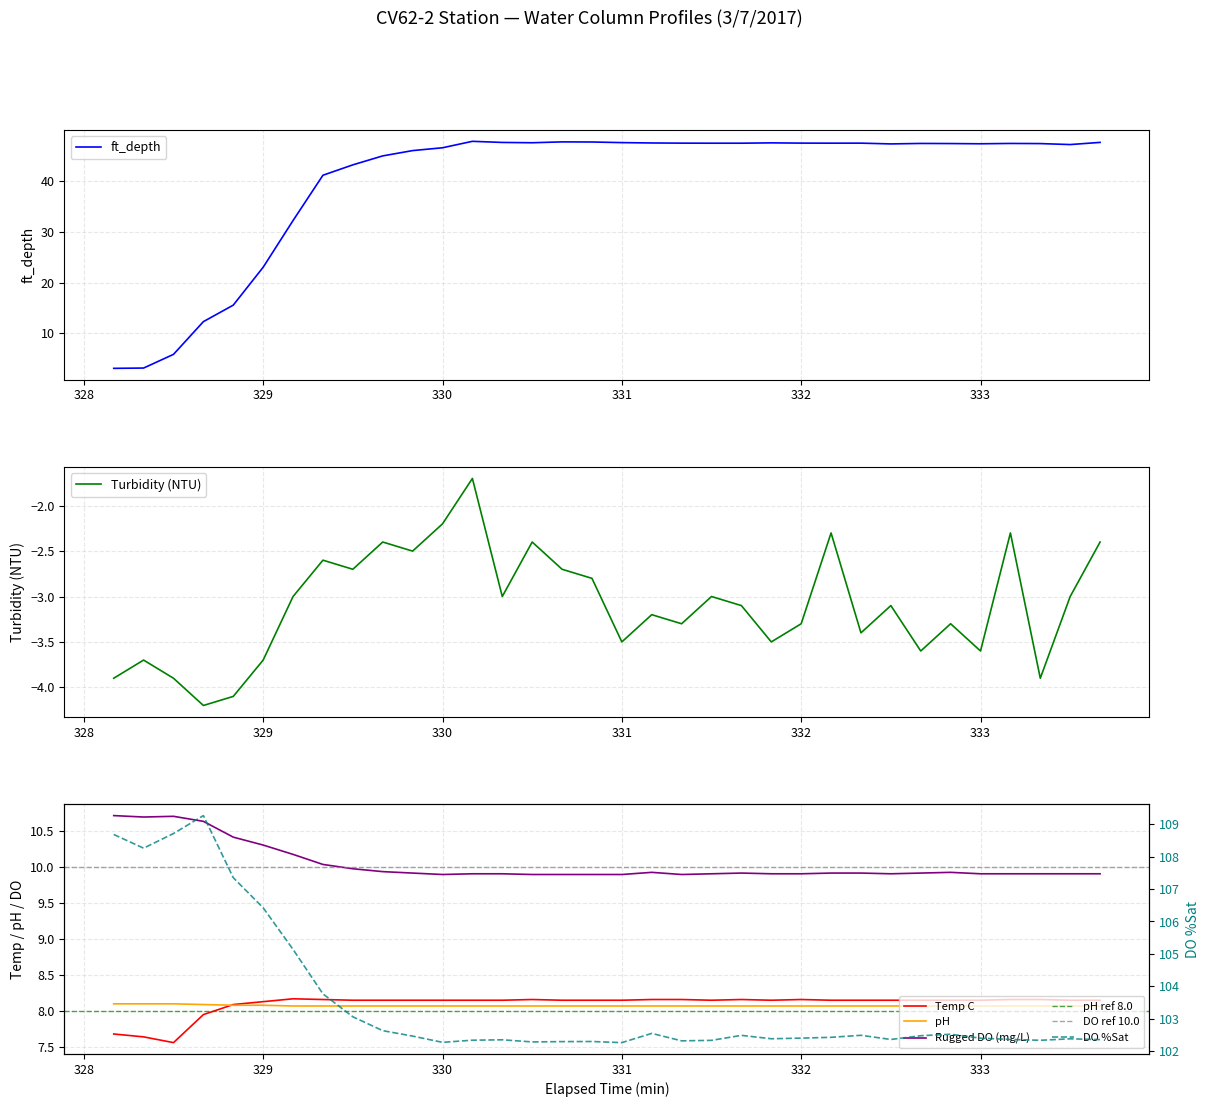

What is the highest value of the ft_depth series?

47.8